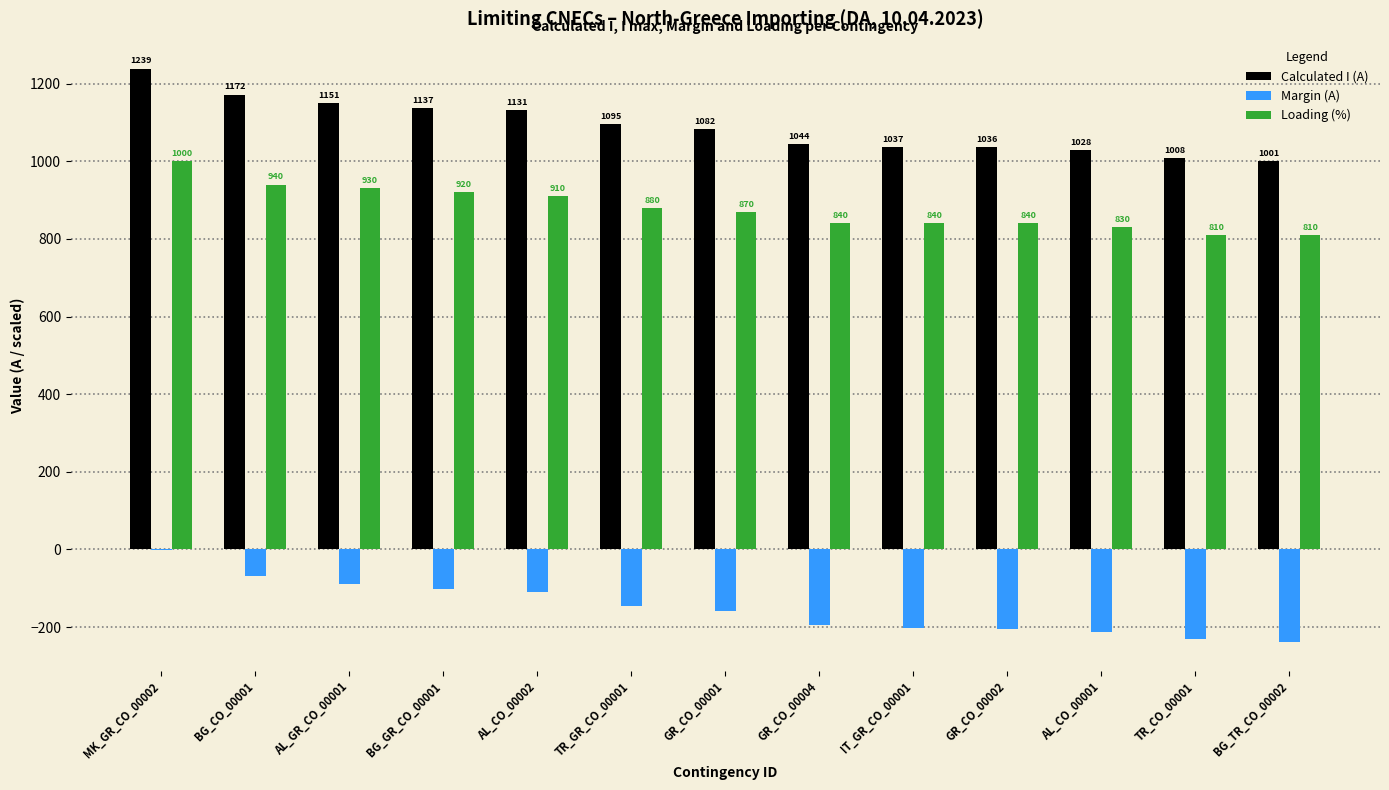

Count the number of categories in the chart.

13